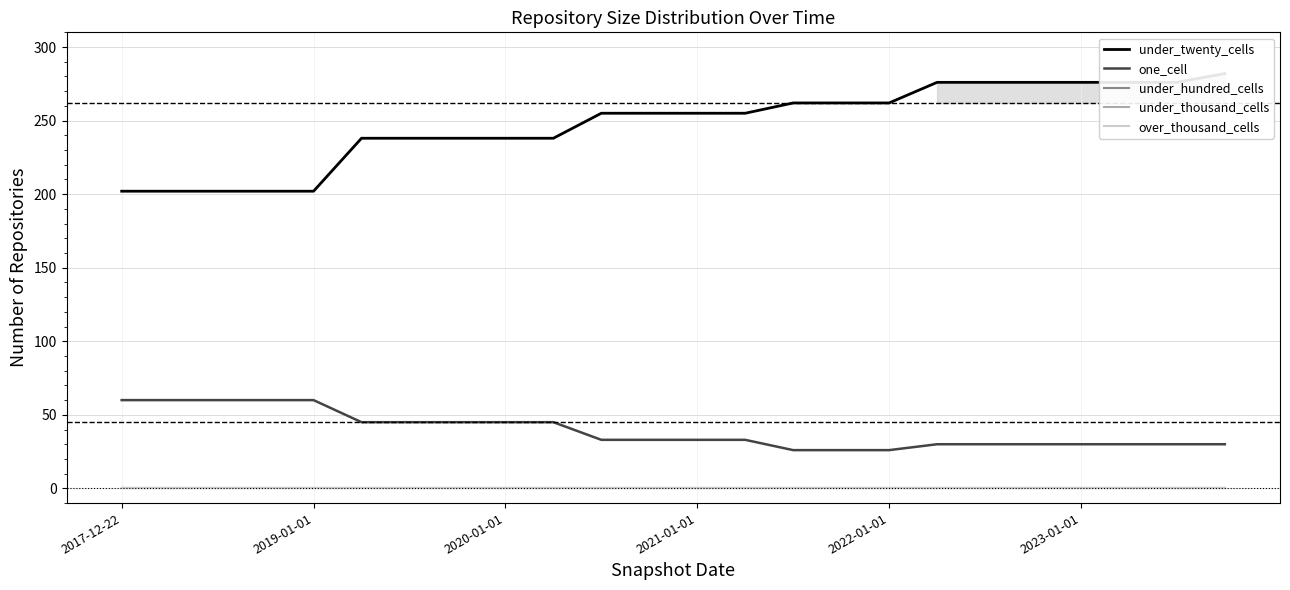

What are all the series names shown in the legend?

under_twenty_cells, one_cell, under_hundred_cells, under_thousand_cells, over_thousand_cells